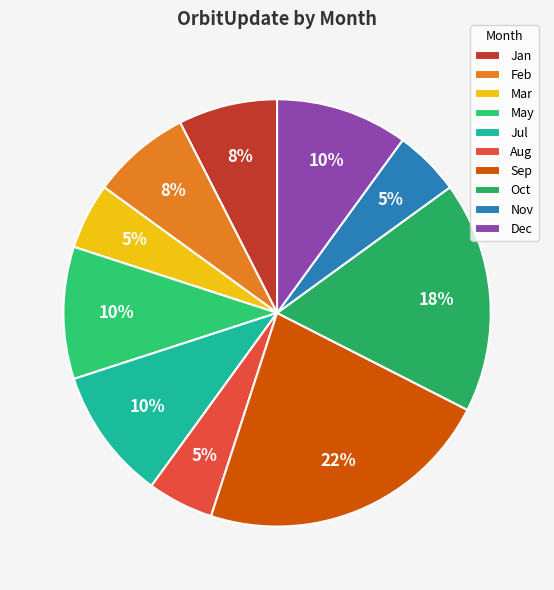

What is the largest slice in the pie chart?

Sep